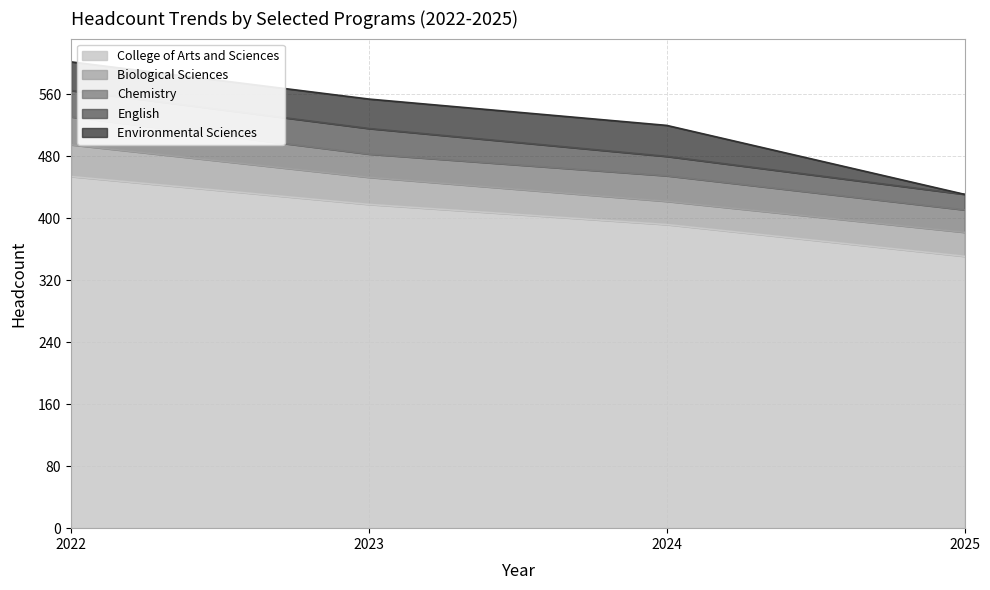

Which series changed the most between 2023 and 2024?

College of Arts and Sciences